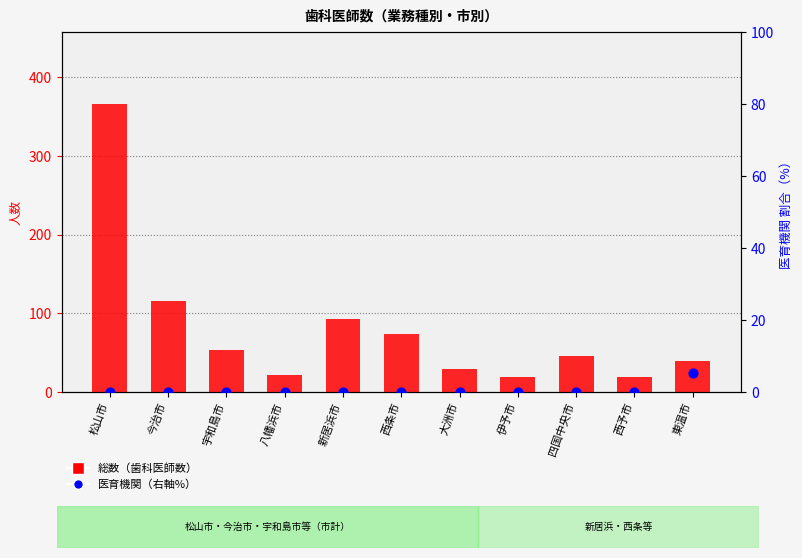

What is the total value across all series at 西条市?

74.0